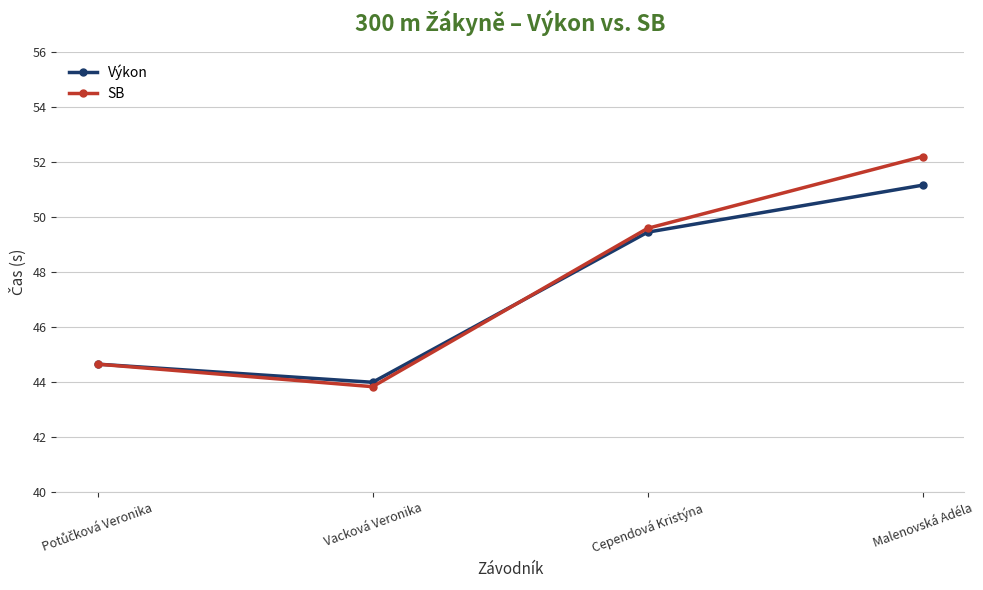

After their last crossing, which series has the higher values: SB or Výkon?

SB